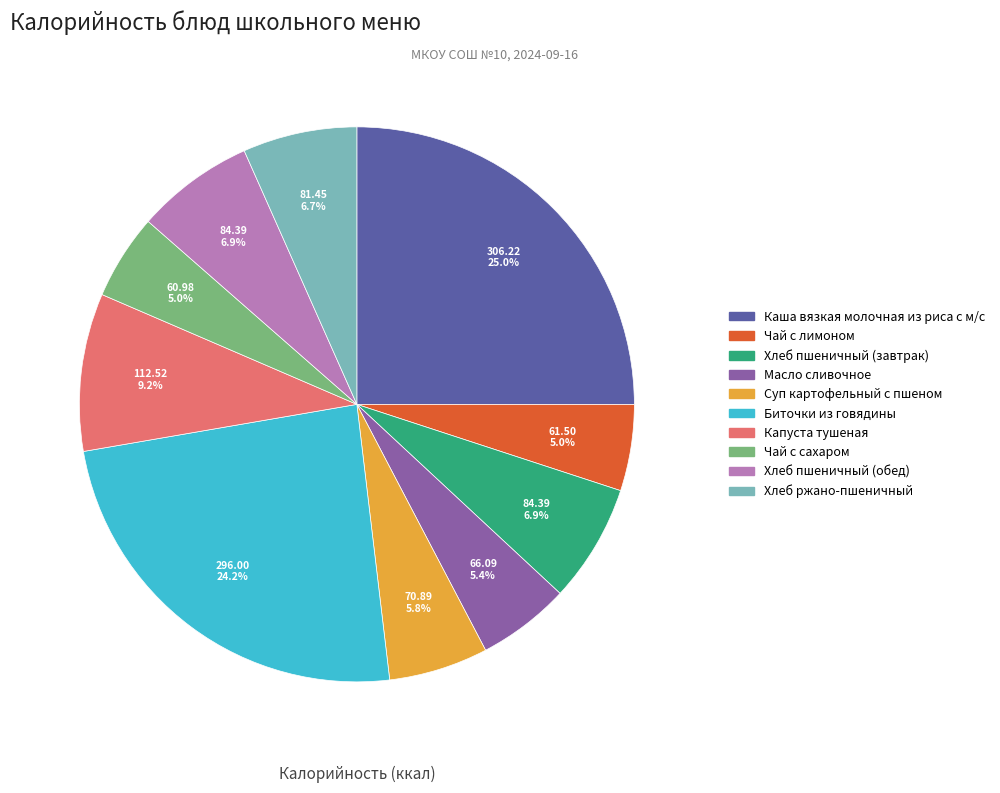

To the nearest percent, what is the difference between the Капуста тушеная and Хлеб пшеничный (обед) slice percentages?

2%